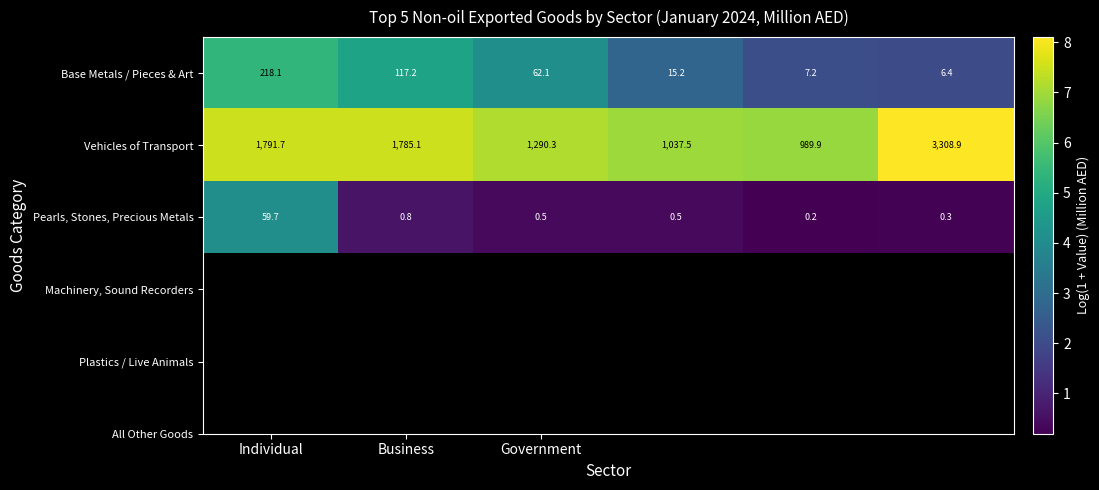

Reading right to left, transcribe all the data shown in this chart.

Base Metals / Pieces & Art: 6.4	7.2	15.2	62.1	117.2	218.1
Vehicles of Transport: 3308.9	989.9	1037.5	1290.3	1785.1	1791.7
Pearls, Stones, Precious Metals: 0.3	0.2	0.5	0.5	0.8	59.7